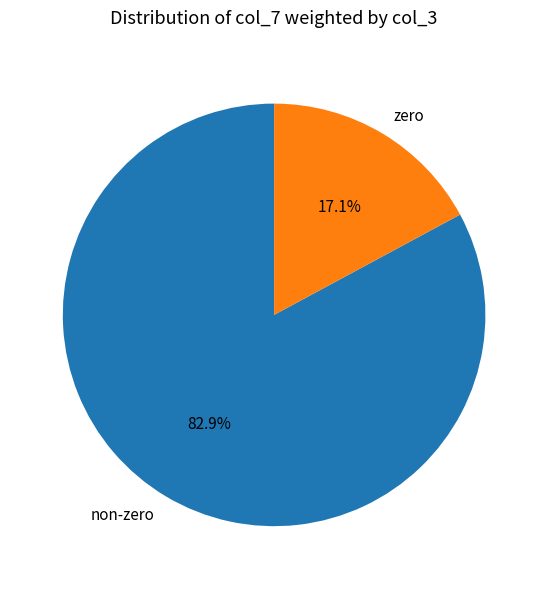

Which has a higher value, non-zero or zero?

non-zero